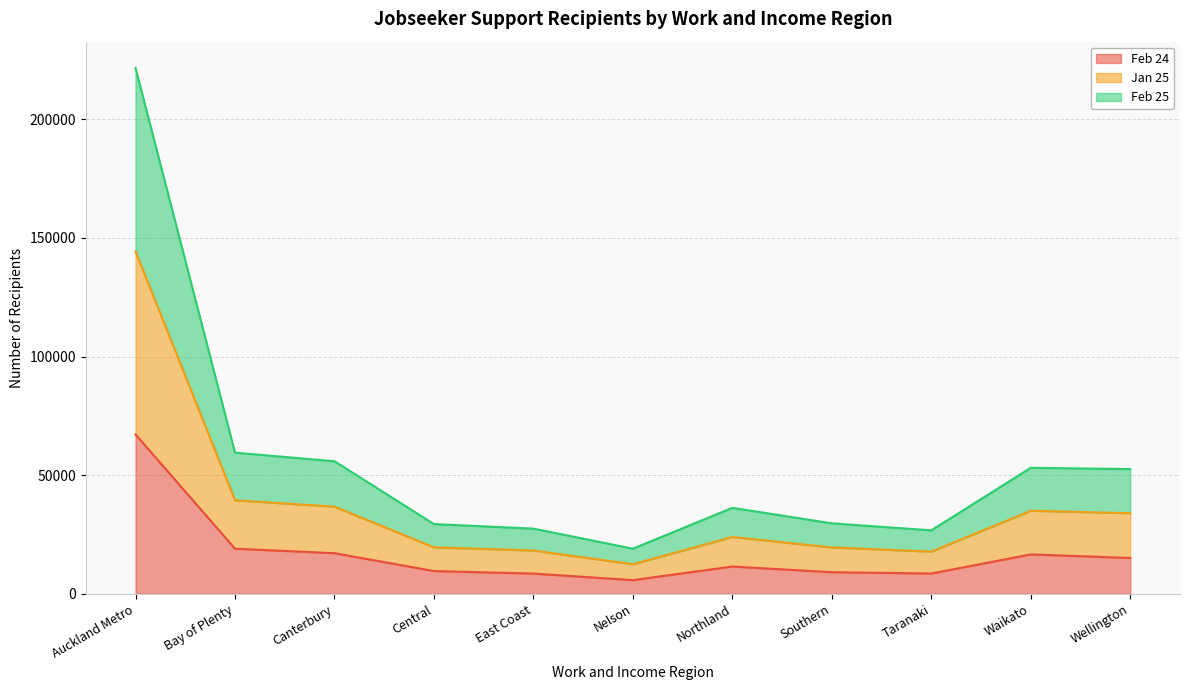

How many lines are shown in the chart?

3